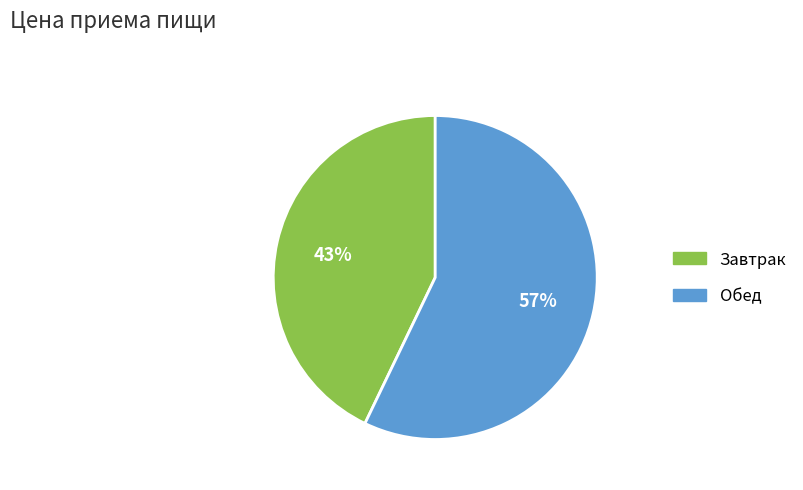

Count the number of slices in the pie.

2